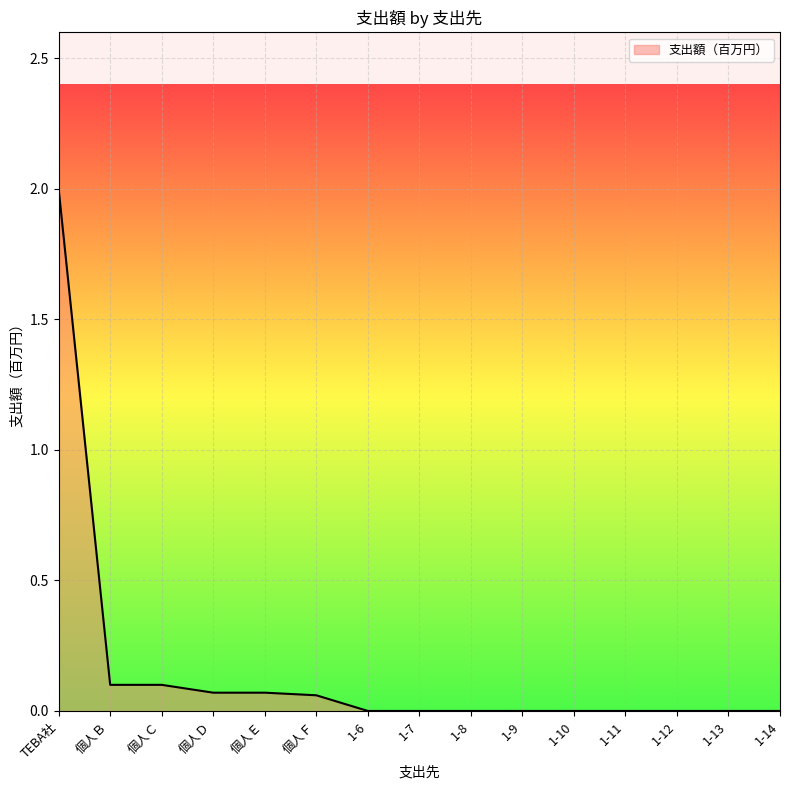

What is the difference between the maximum and minimum values?

2.0